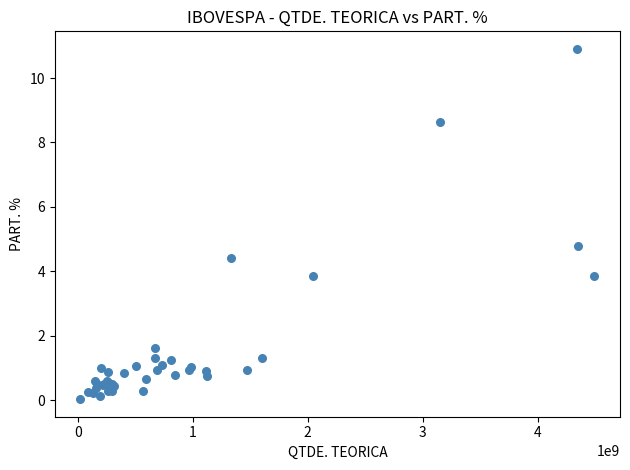

What Y value in the scatter plot is closest to 5?

4.8